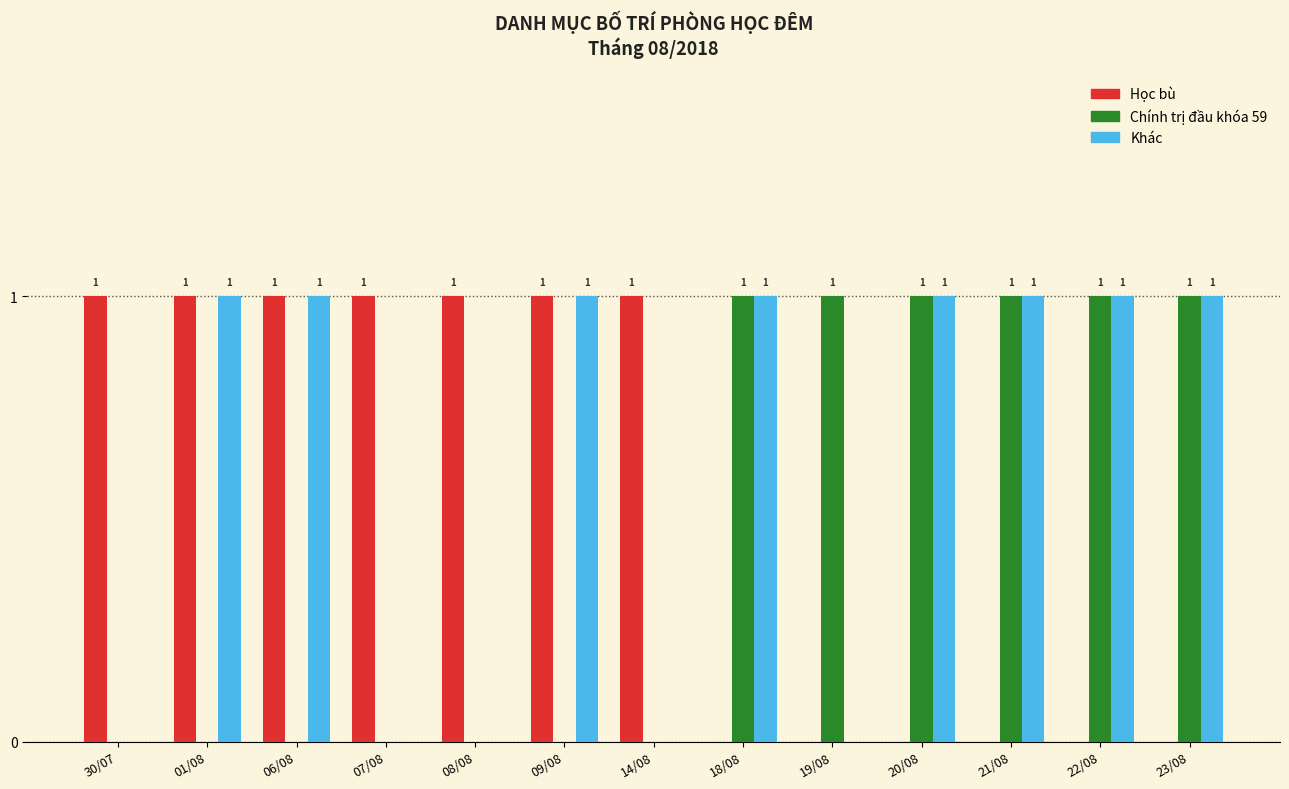

What is the total value across all series at 07/08?

1